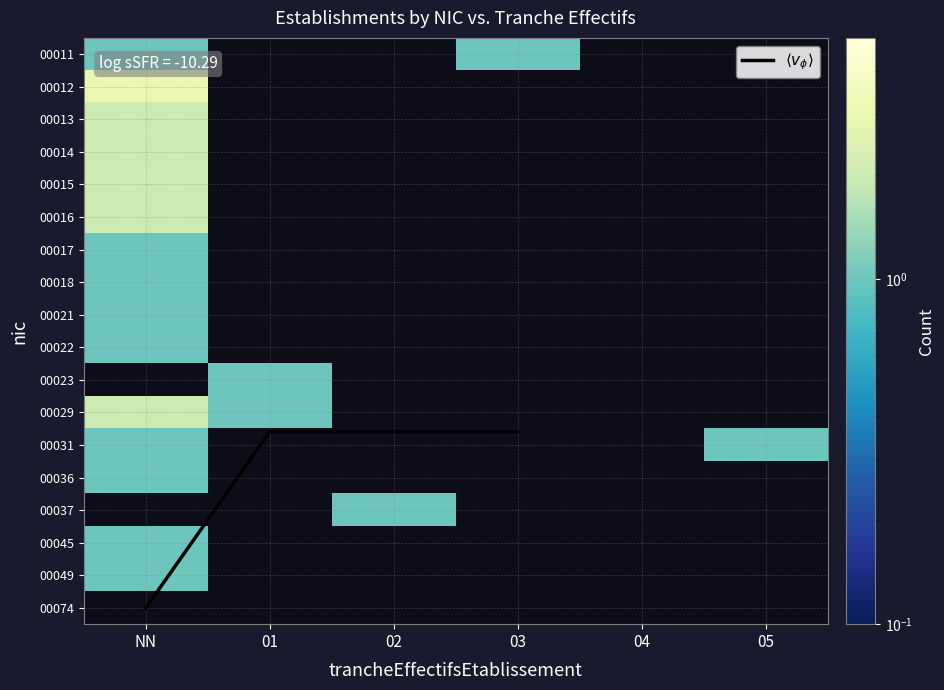

How many data points does each series have?

6